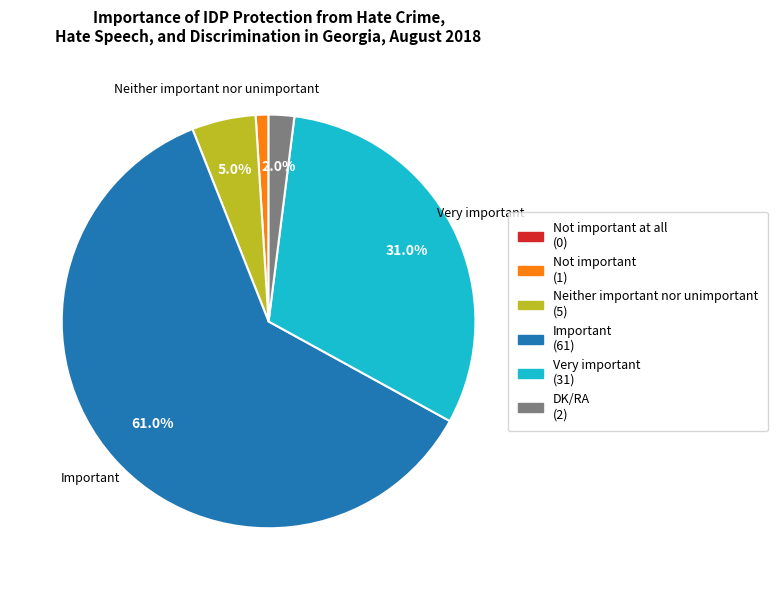

Is there a majority slice in this chart?

Yes